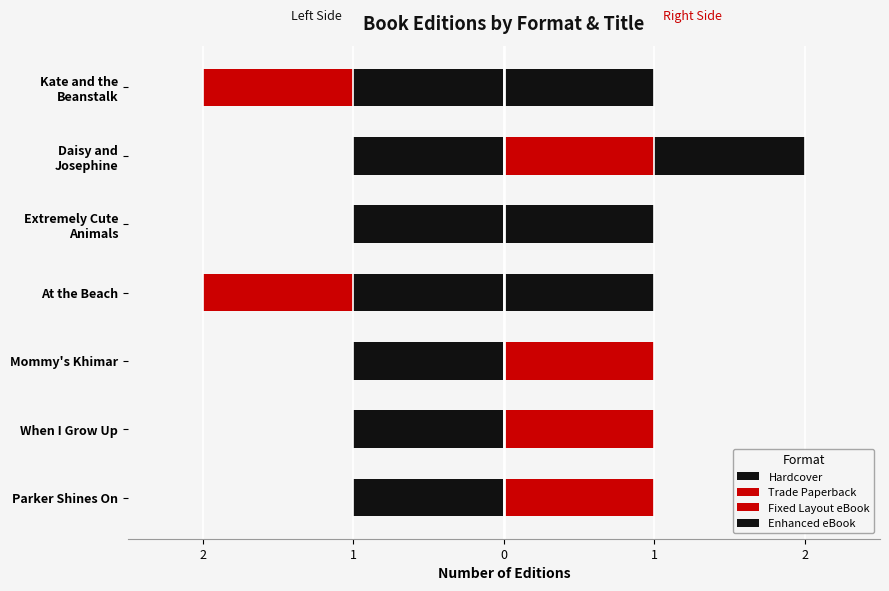

What is the difference between the second highest and second lowest values in the Trade Paperback series?

1.0